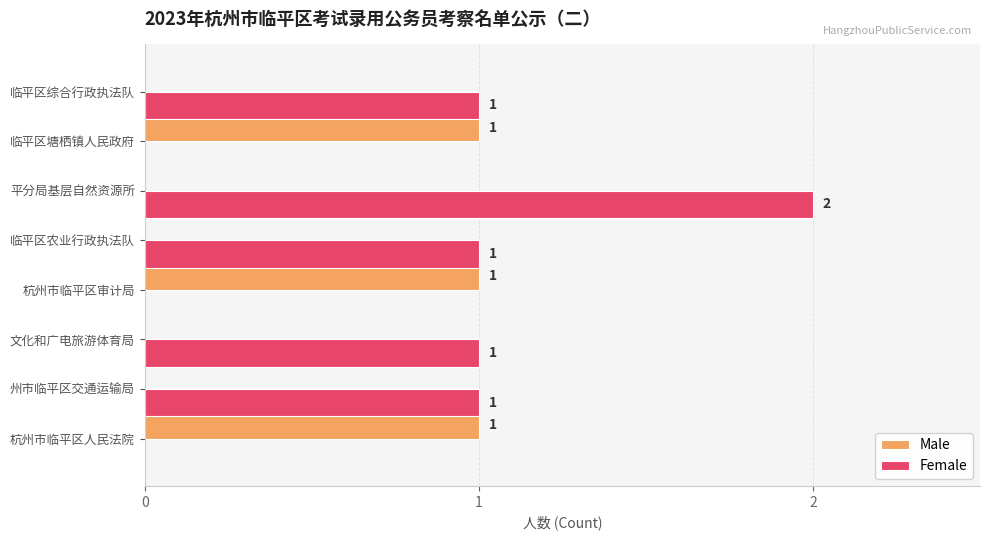

At which category is the sum across all series the highest?

平分局基层自然资源所